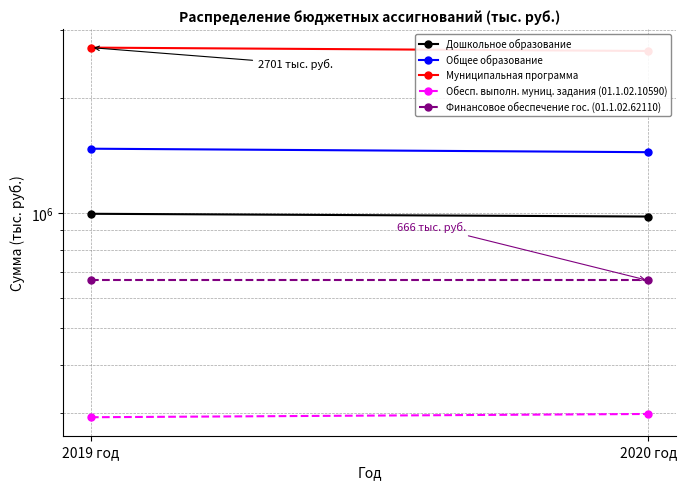

Which series changed the most between 2019 год and 2020 год?

Муниципальная программа